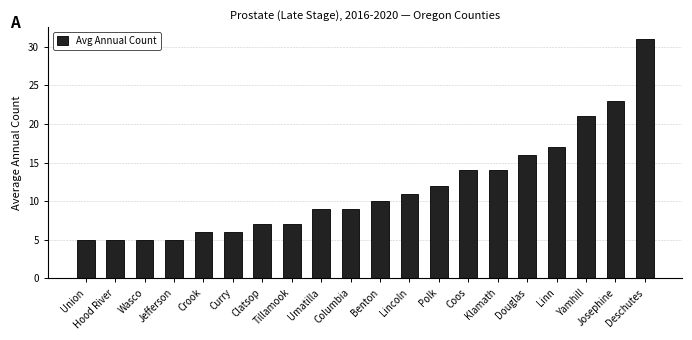

How many categories are shown in the chart?

20